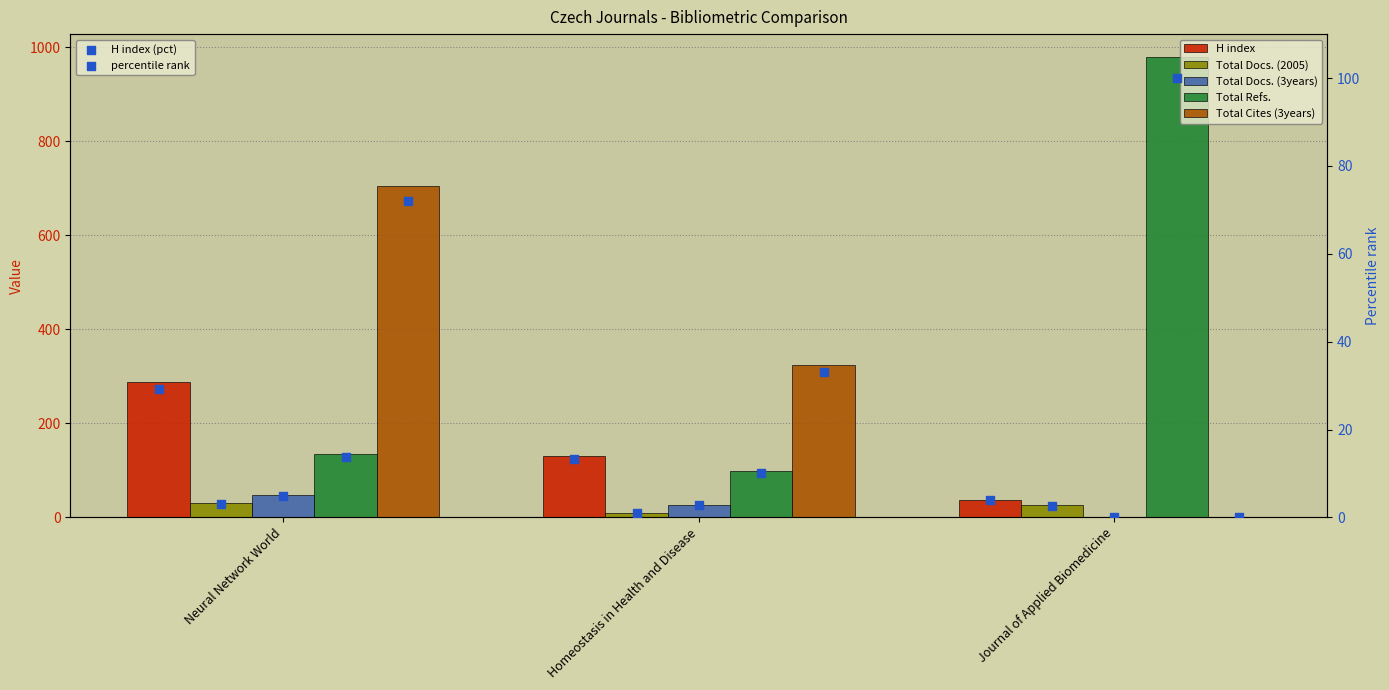

Which series reaches the minimum Y coordinate?

Total Docs. (3years)